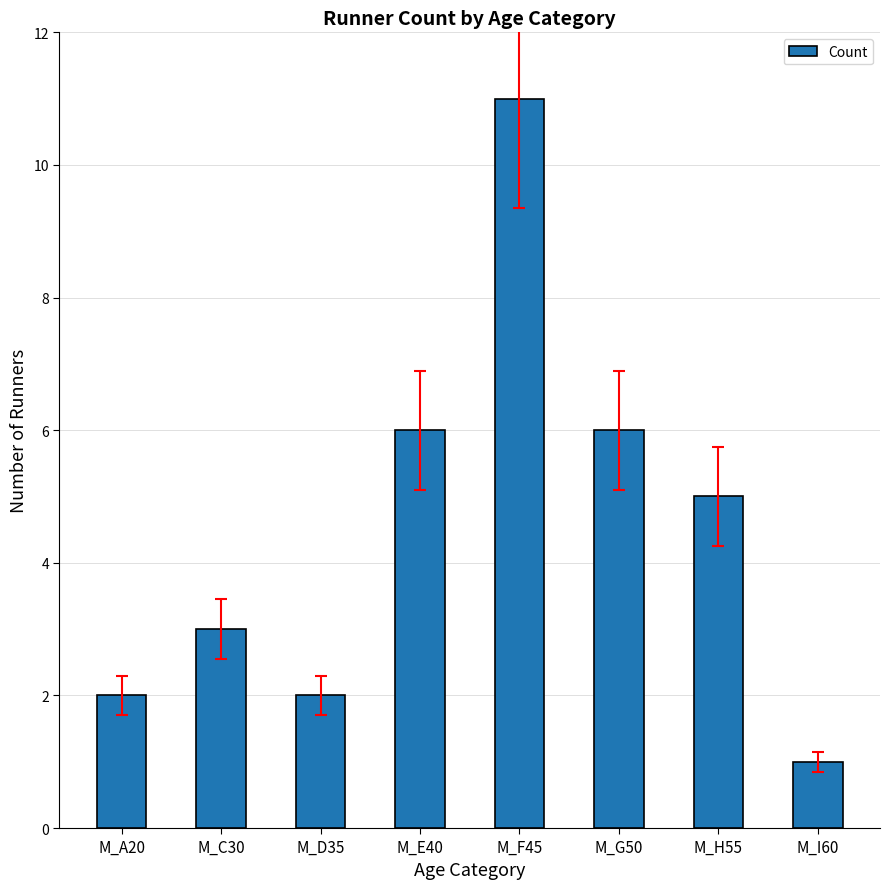

Which category has the highest value across all series?

M_F45